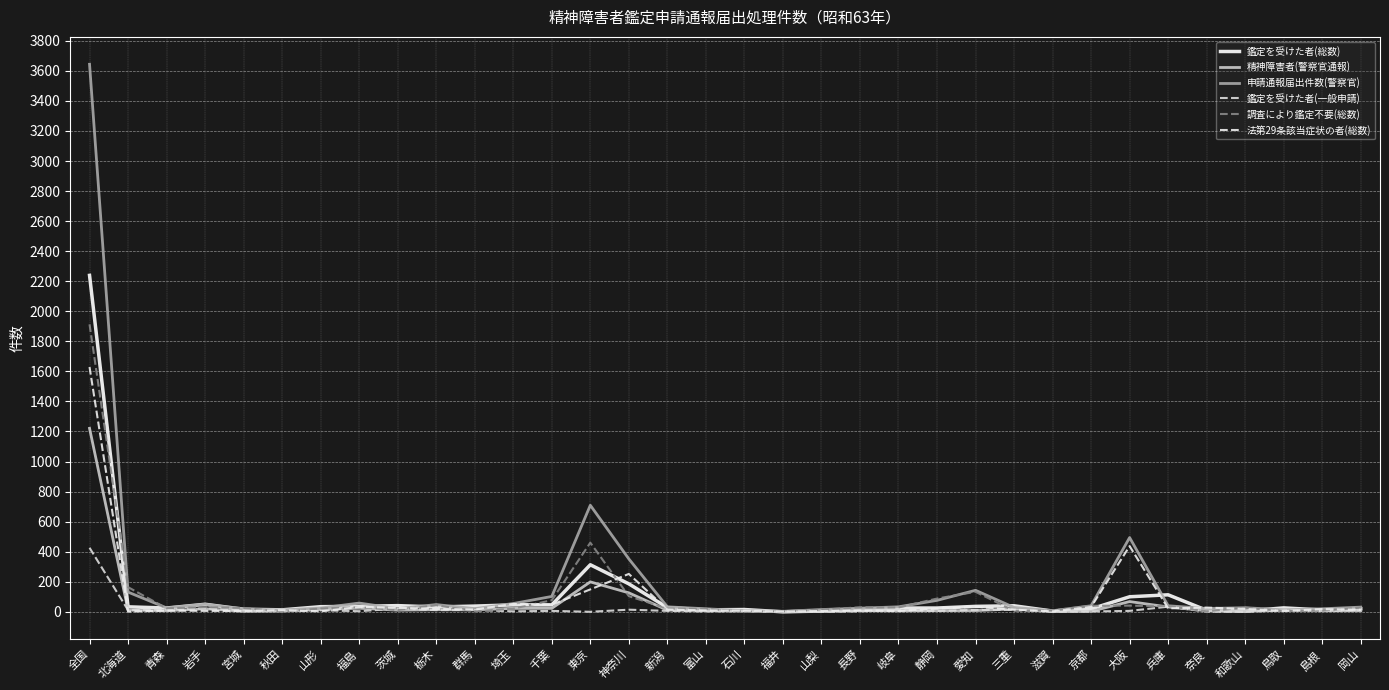

What is the approximate value of 精神障害者(警察官通報) at 茨城, to the nearest 10?

10